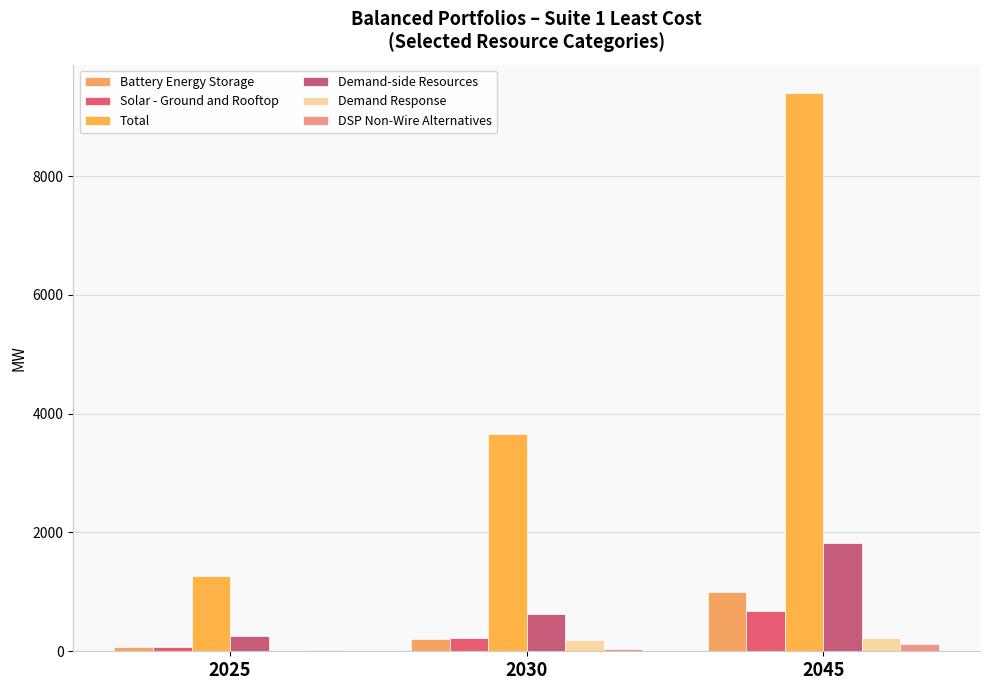

At which category is the sum across all series the highest?

2045